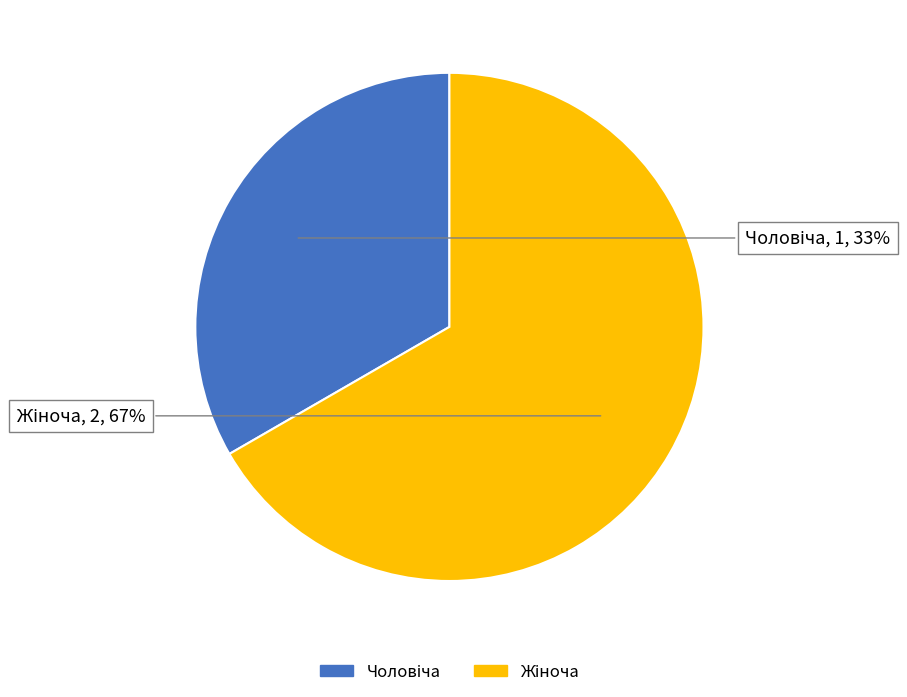

Does any single category account for the majority?

Yes